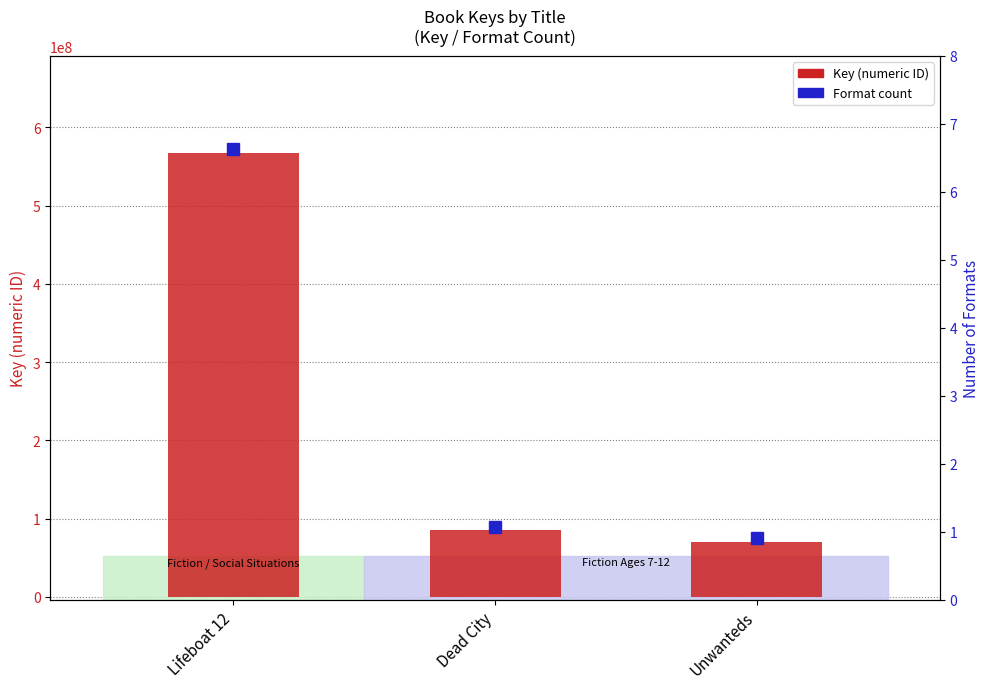

How many bars are there in total?

3